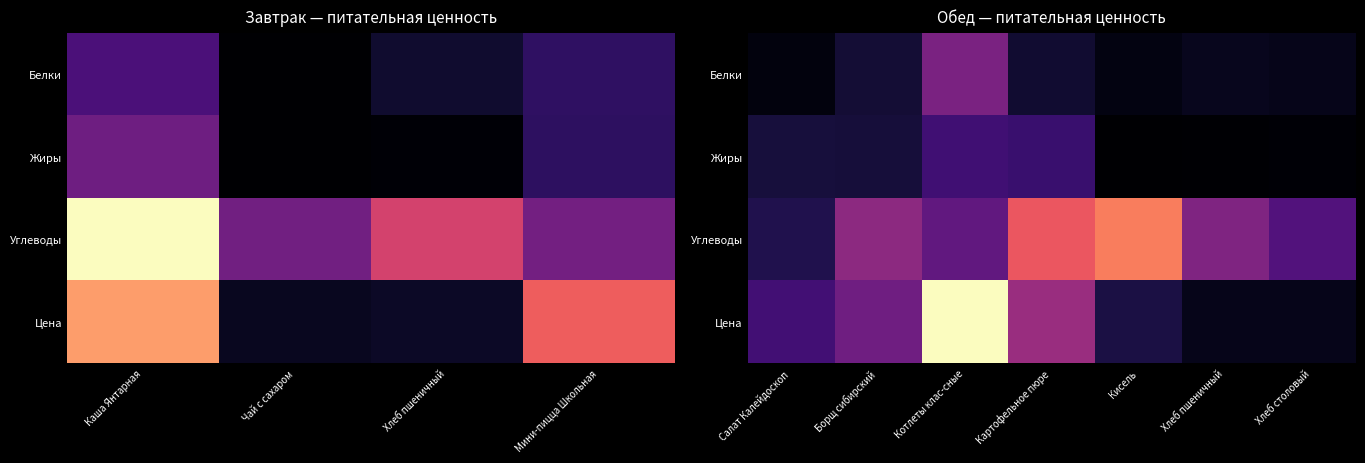

How many distinct data groups are displayed?

4